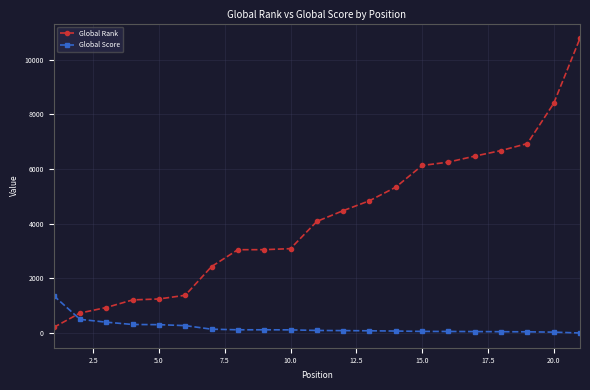

Which series has the largest range (max minus min)?

Global Rank